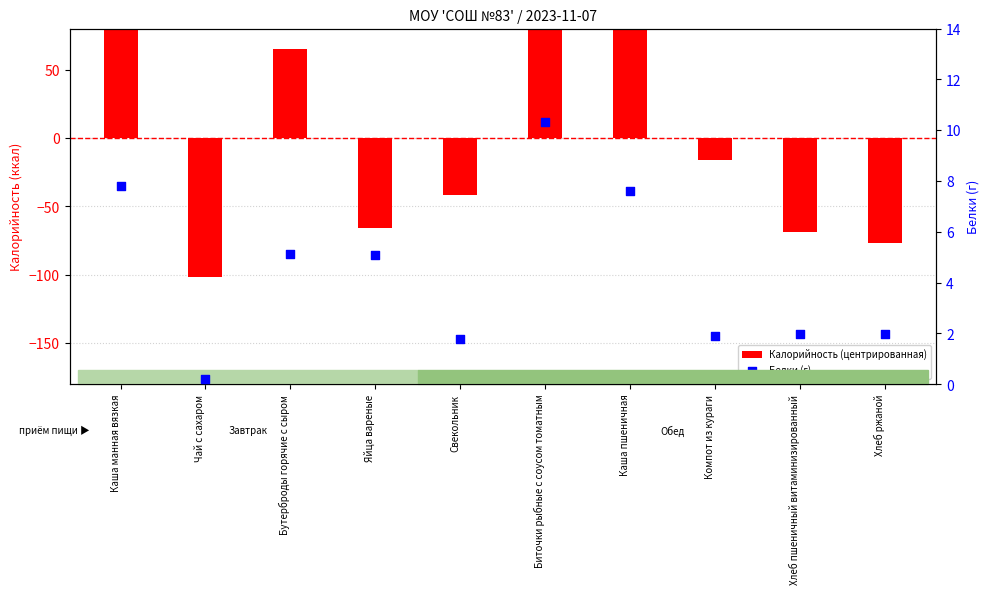

Which series contains the highest Y value?

Калорийность (центрированная)